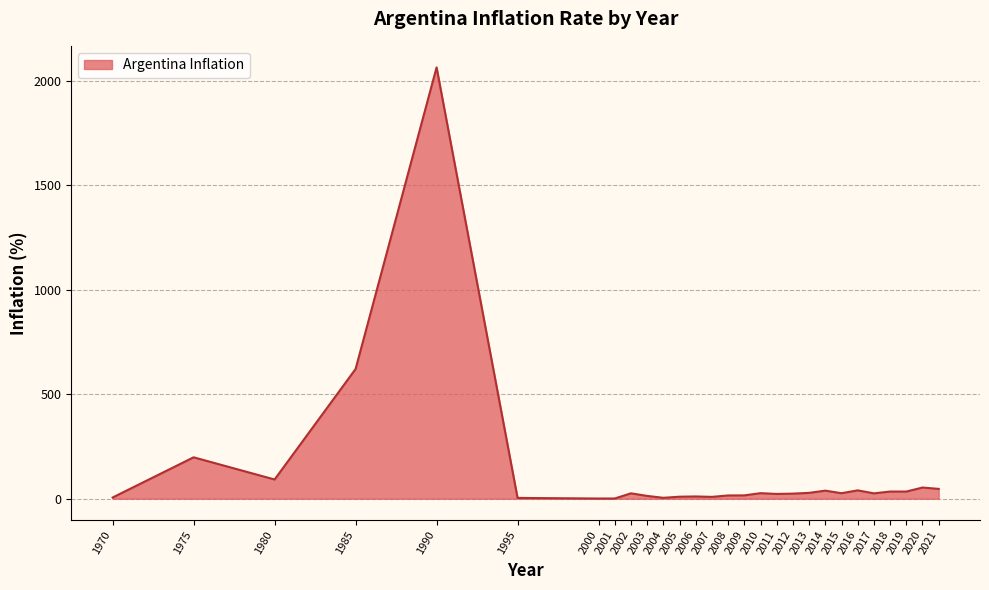

Is it true that the value at 2020 is 53.5?

True